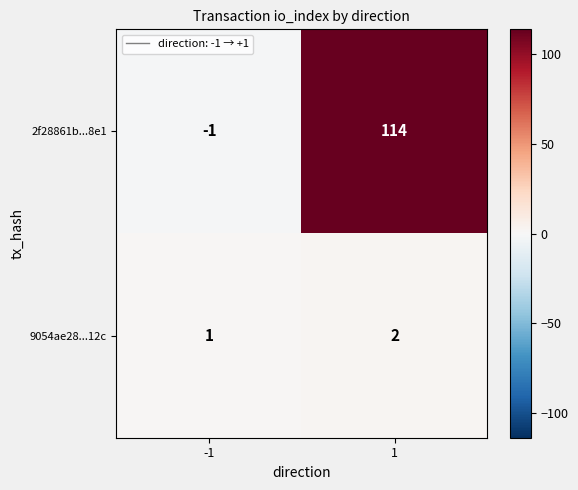

Which series has the largest total across all categories?

2f28861b...8e1